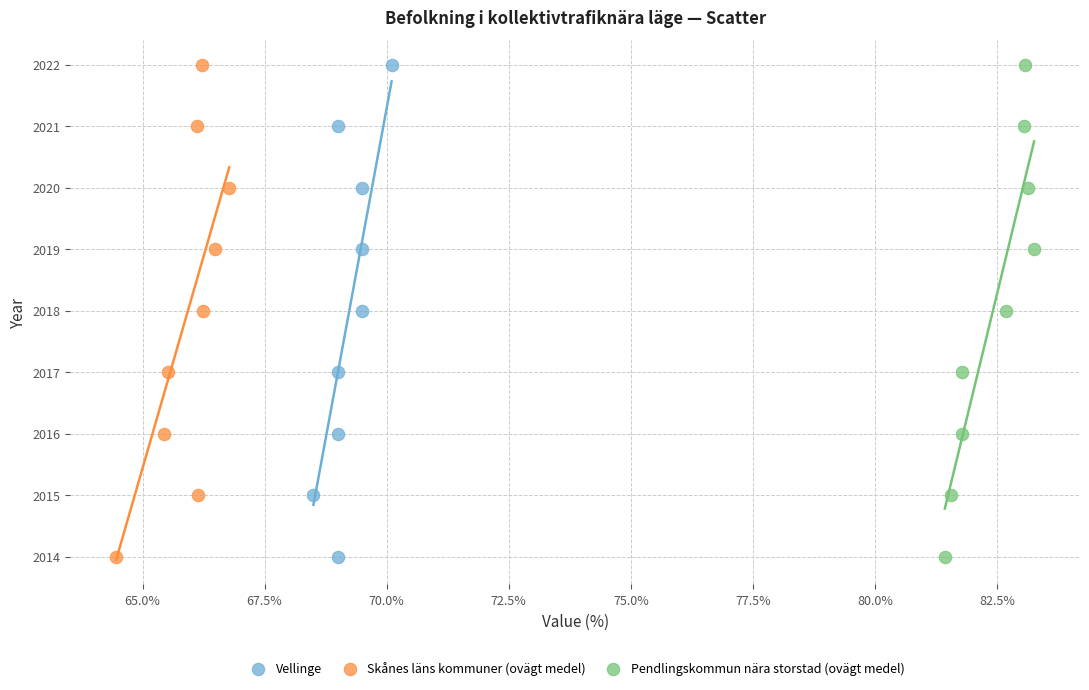

What are all the series names shown in the legend?

Vellinge, Skånes läns kommuner (ovägt medel), Pendlingskommun nära storstad (ovägt medel)